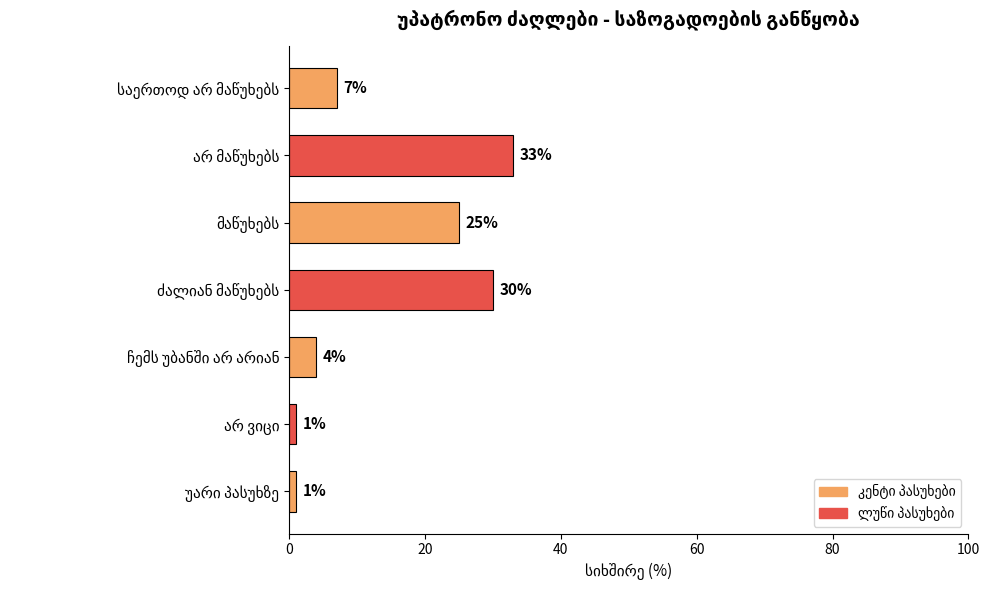

Reading bottom to top, list all the values displayed in this chart.

1	1	4	30	25	33	7